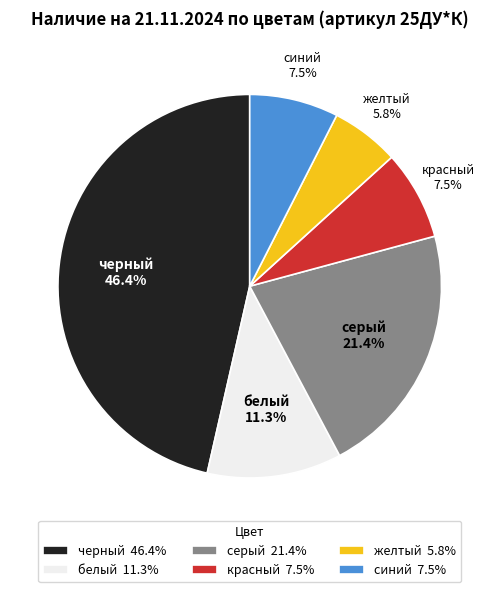

What is the smallest slice in the pie chart?

желтый